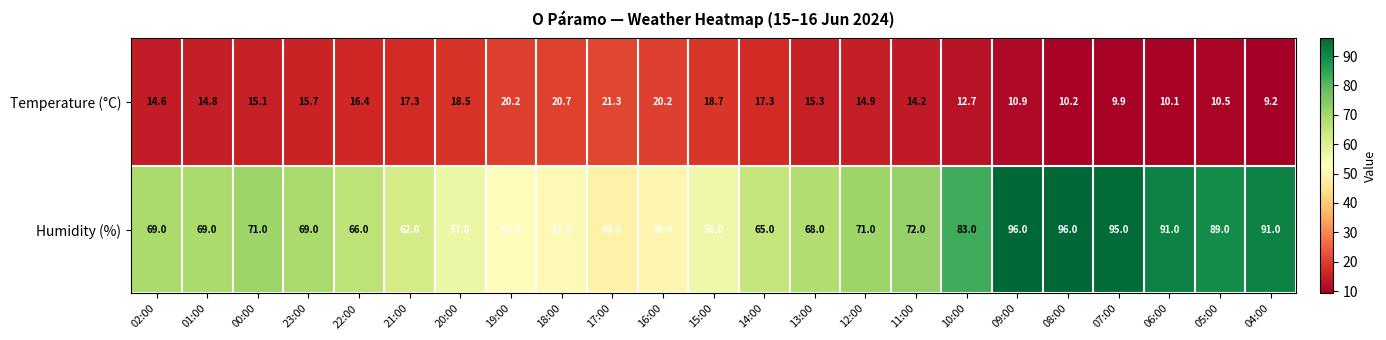

What is the sum of all Humidity (%) values?

1638.0